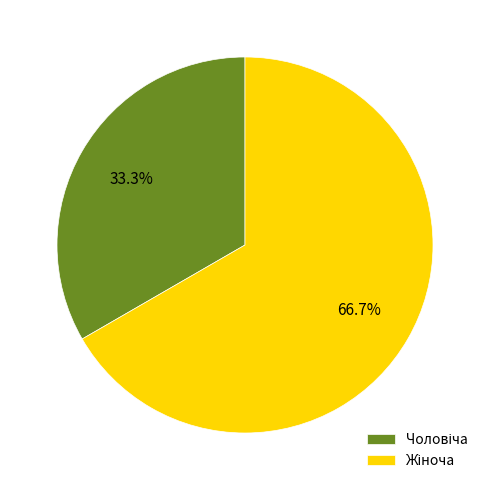

Does any single category account for the majority?

Yes